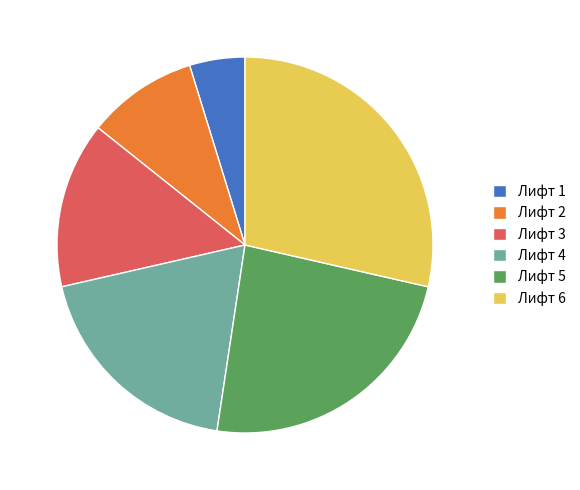

Does Лифт 3 represent more than half of the total?

No